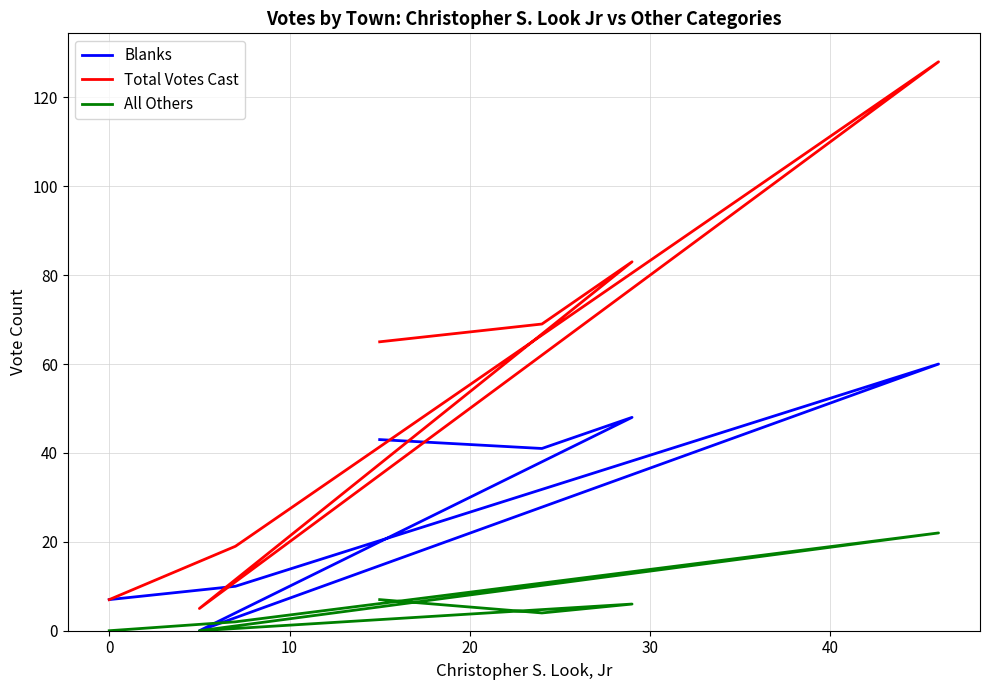

Is this an area chart (filled region under the line)?

No